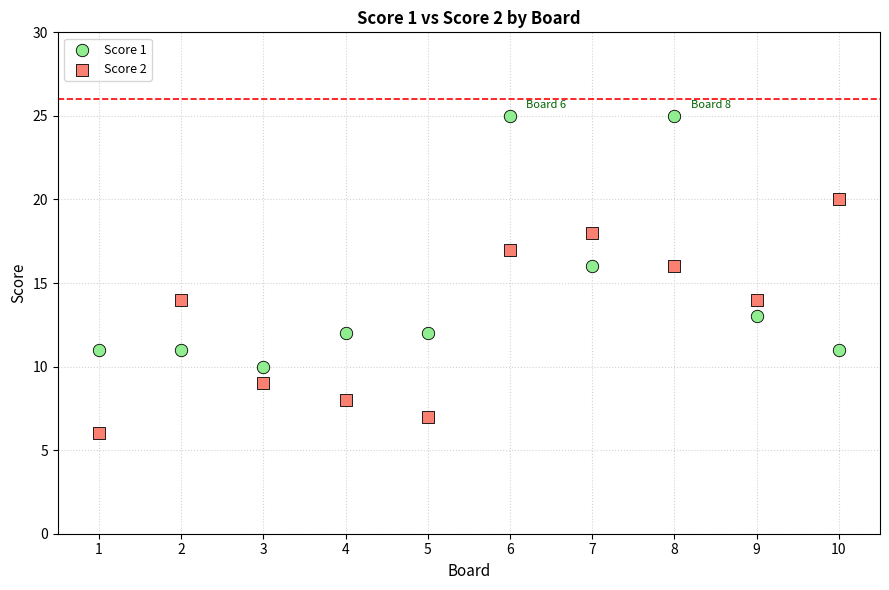

Across all data points, what is the range of X values (max minus min)?

9